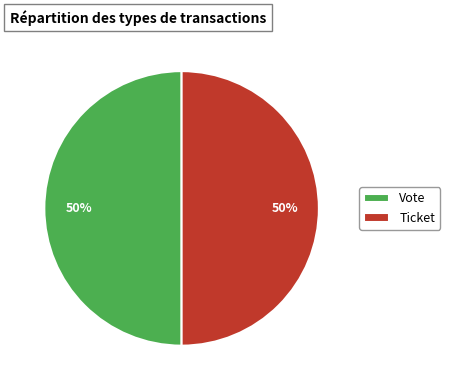

To the nearest percent, what is the combined percentage of Ticket and Vote?

100%